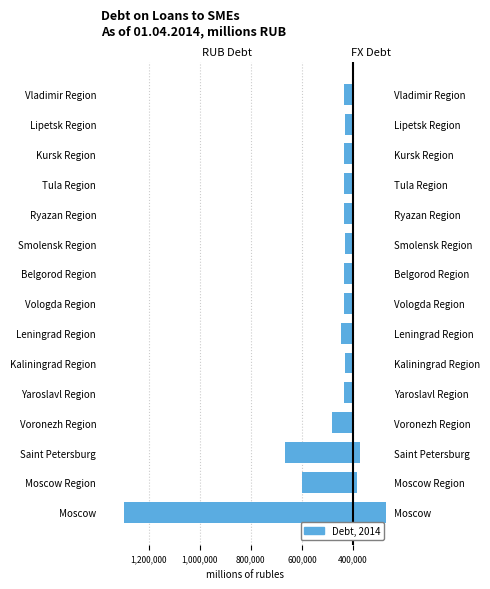

Which series has the largest range (max minus min)?

RUB Debt